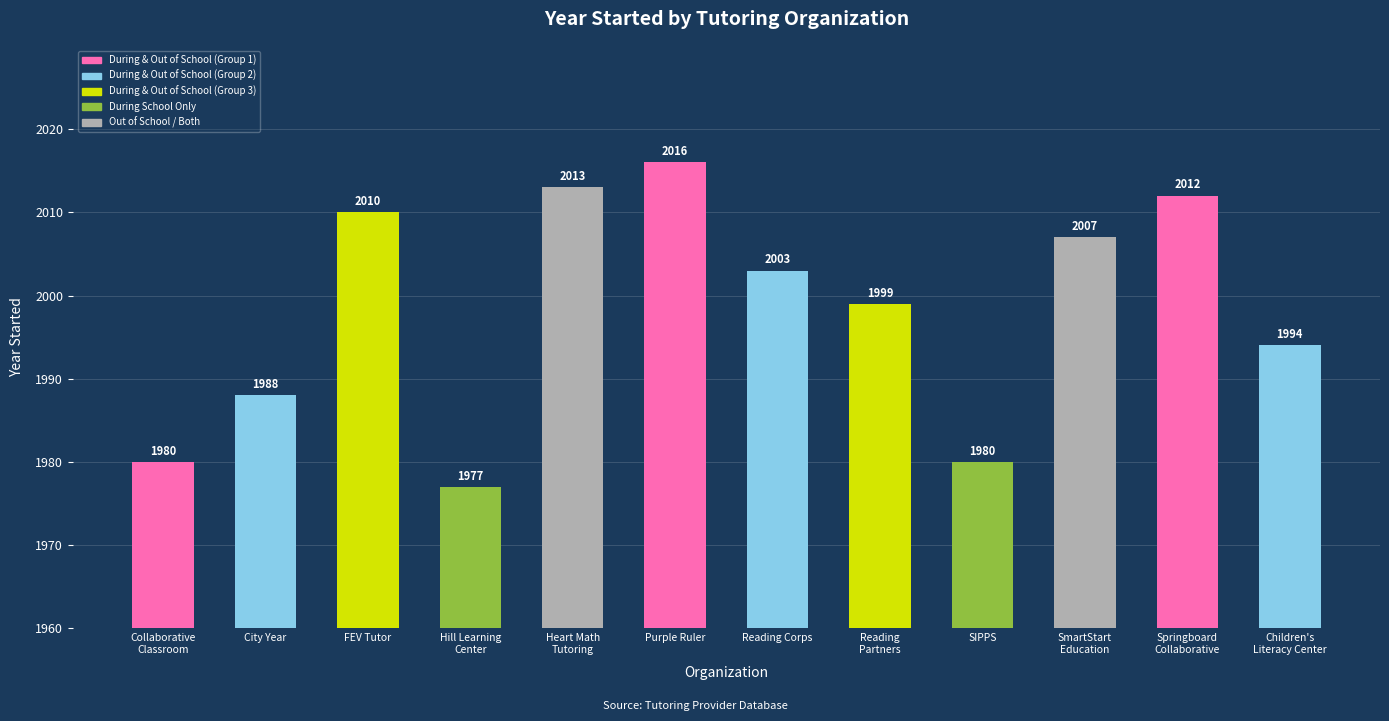

What position from the right is Hill Learning
Center?

9